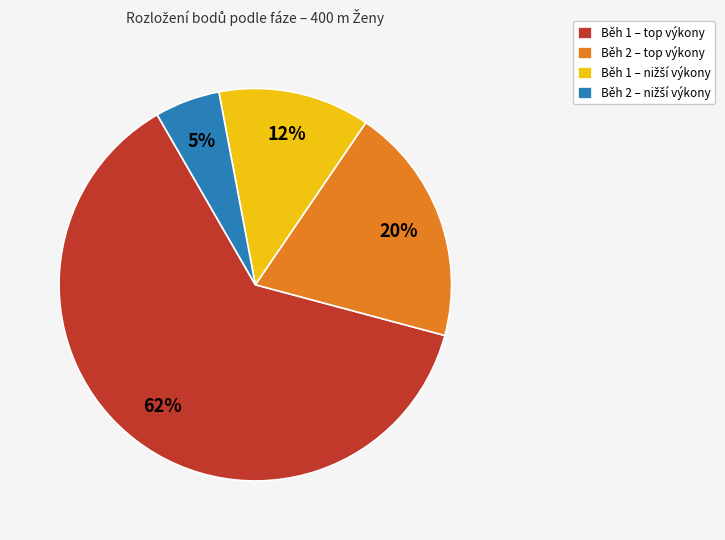

Which category accounts for the majority?

Běh 1 – top výkony